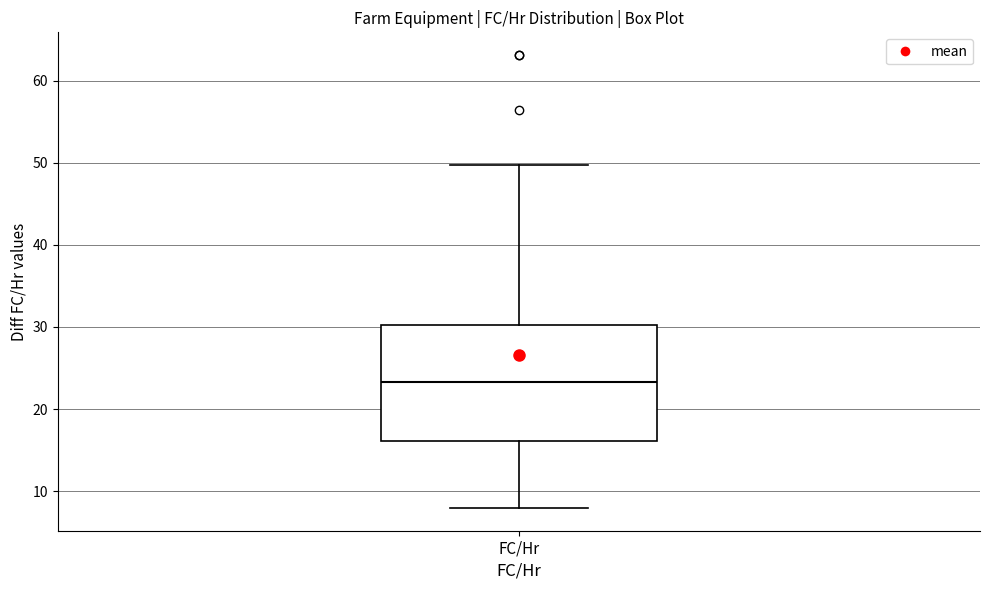

Where does the median line of the box for FC/Hr sit on the y-axis? The values are not printed on the chart, so give them approximately, as read against the axis.

23